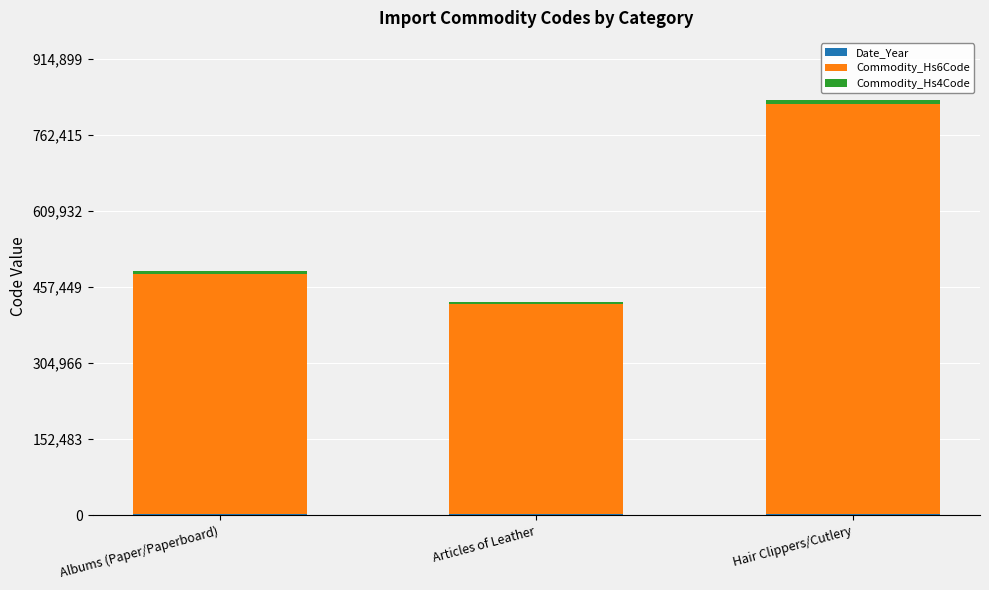

Count the number of categories in the chart.

3